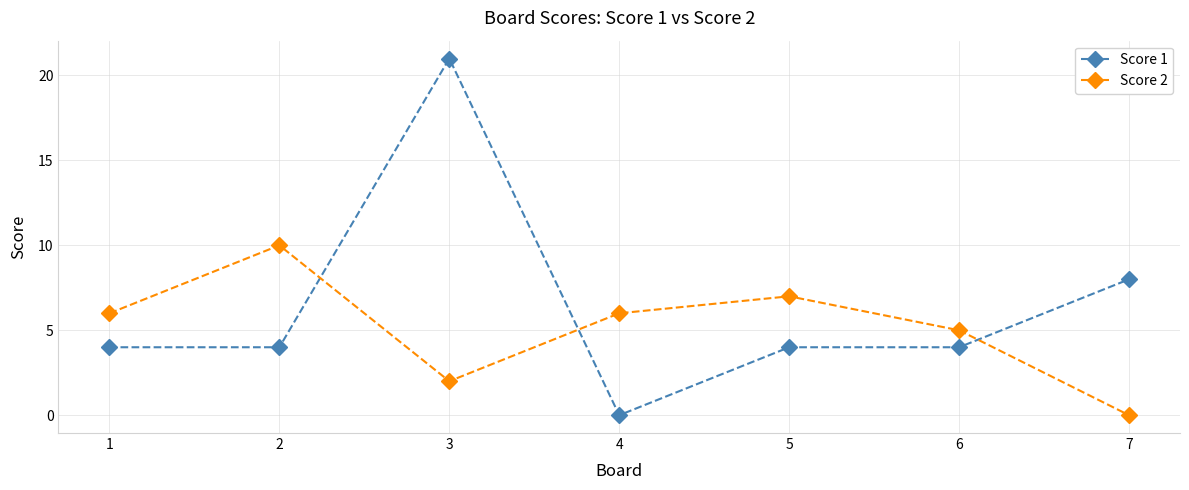

What is the difference between the maximum and minimum values in the Score 1 series?

21